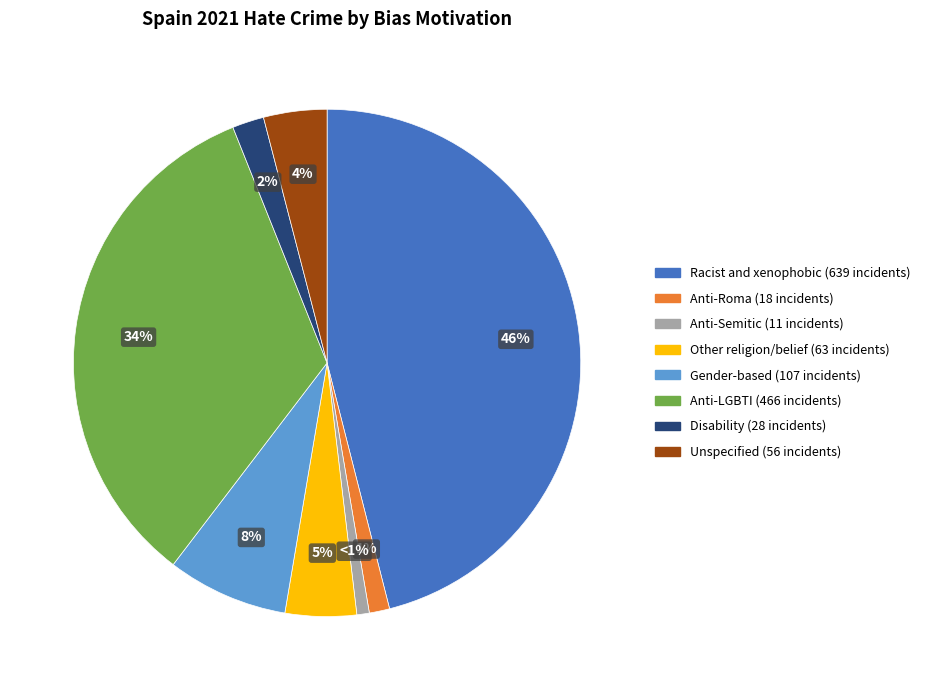

How many slices are in this pie chart?

8